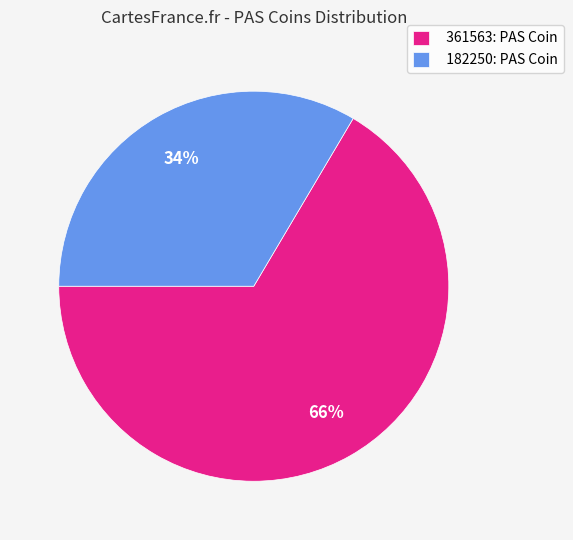

Which slice represents more than half of the pie?

361563: PAS Coin